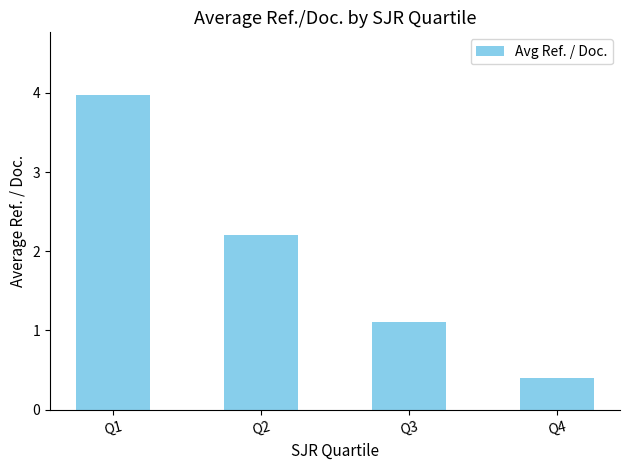

The value at Q4 is 0.7. True or false?

False